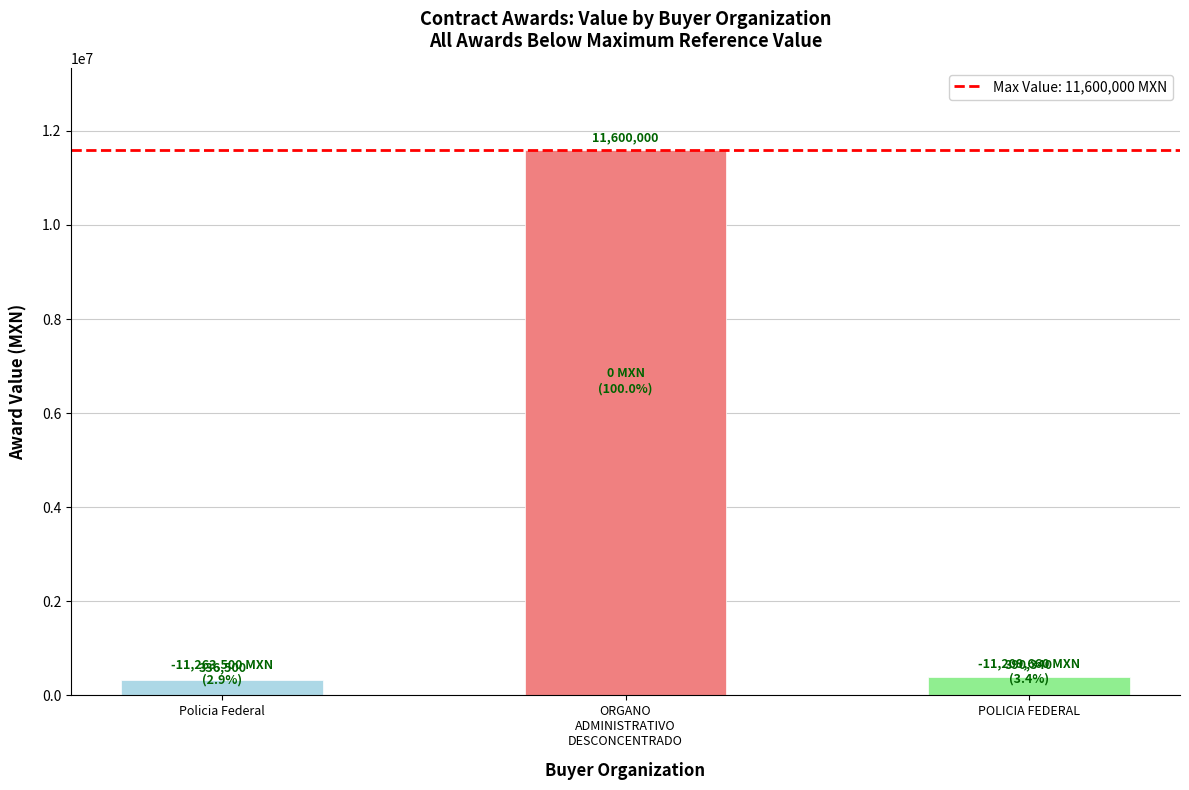

Does the chart contain any negative values?

No